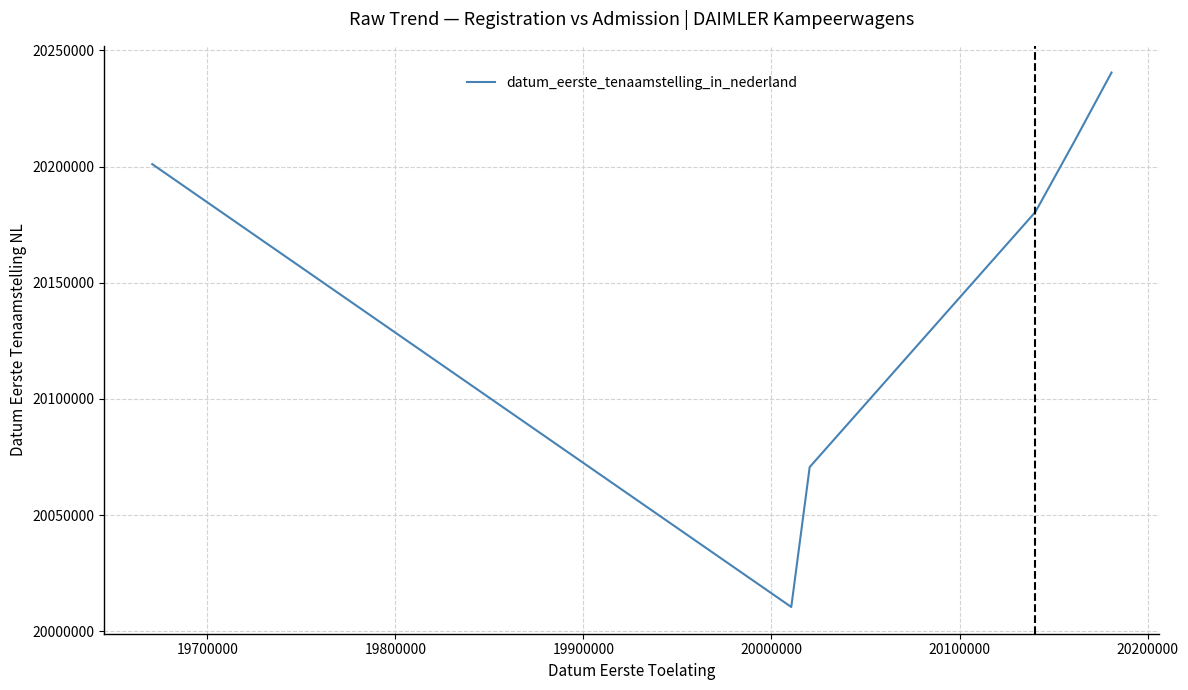

What is the sum of all values?

120913480